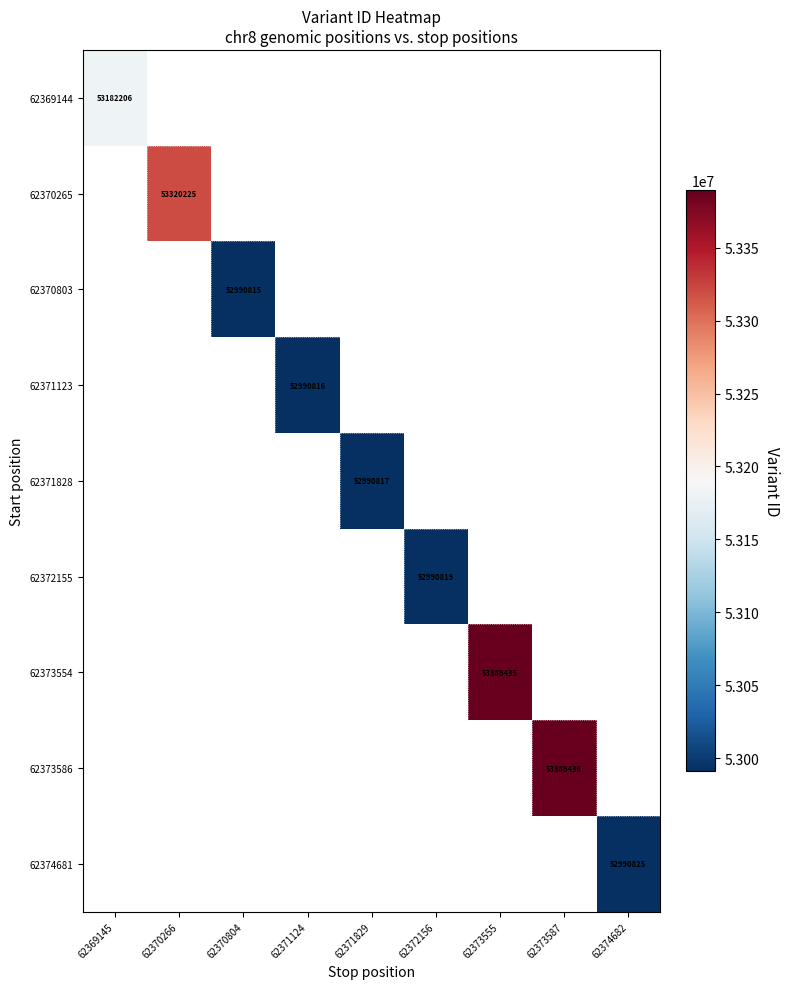

What is the minimum value shown in the chart?

52990815.0